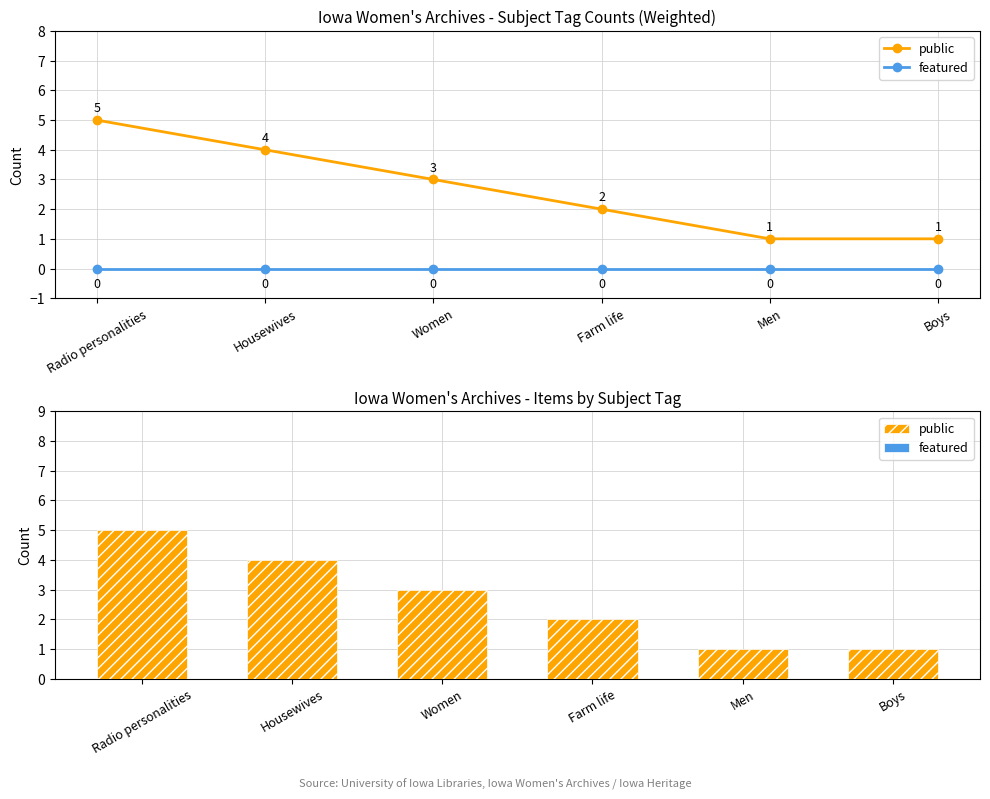

Which has a higher value, Radio personalities or Women?

Radio personalities